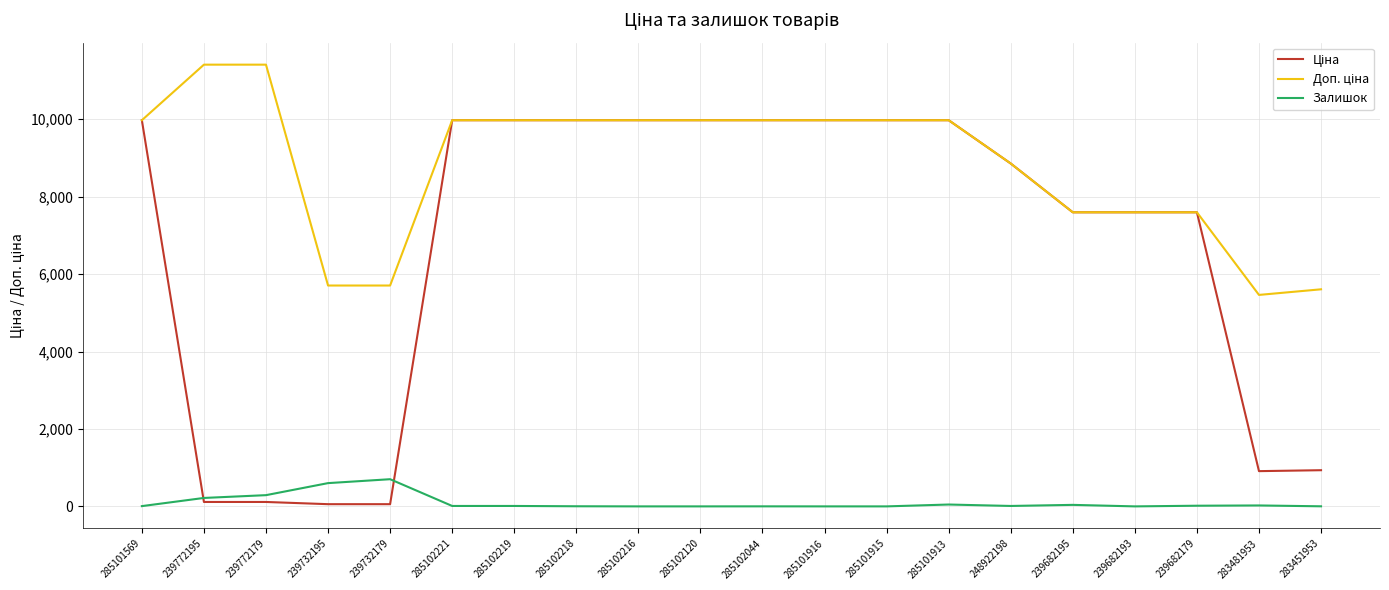

At which label does Залишок first exceed 11?

239772195